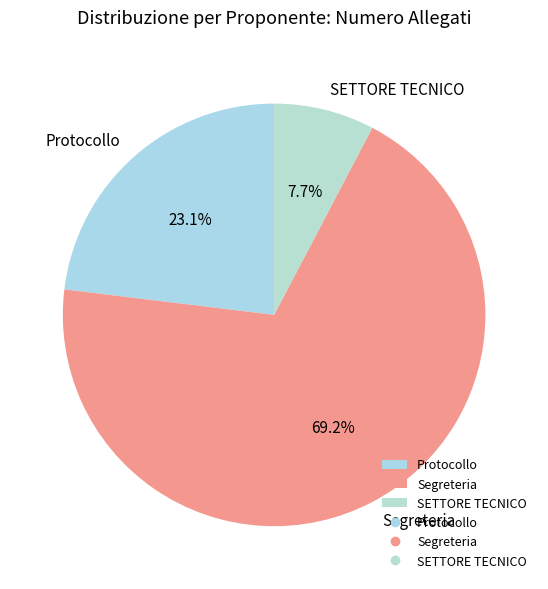

What percentage do Protocollo and SETTORE TECNICO together represent?

30.8%